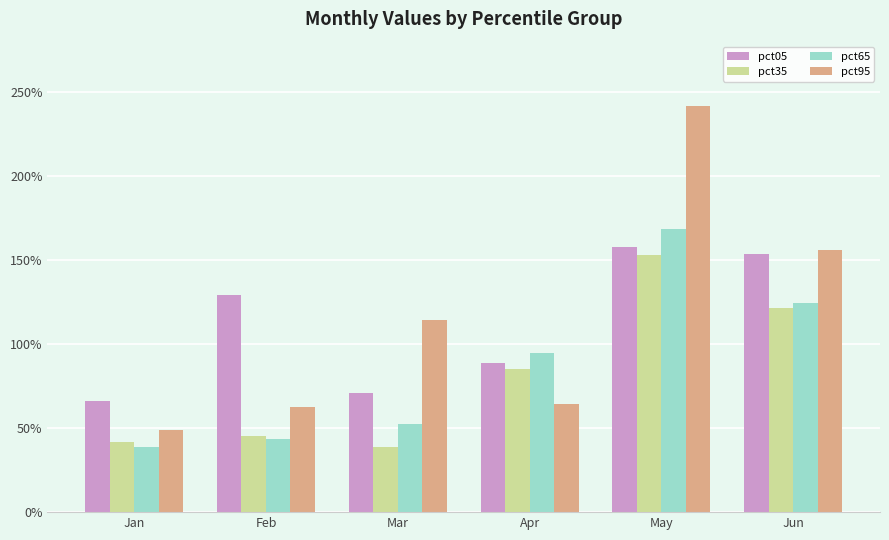

Reading right to left, extract all data points from this chart.

pct05: Jun=1.5	May=1.6	Apr=0.9	Mar=0.7	Feb=1.3	Jan=0.7
pct35: Jun=1.2	May=1.5	Apr=0.9	Mar=0.4	Feb=0.5	Jan=0.4
pct65: Jun=1.2	May=1.7	Apr=0.9	Mar=0.5	Feb=0.4	Jan=0.4
pct95: Jun=1.6	May=2.4	Apr=0.6	Mar=1.1	Feb=0.6	Jan=0.5